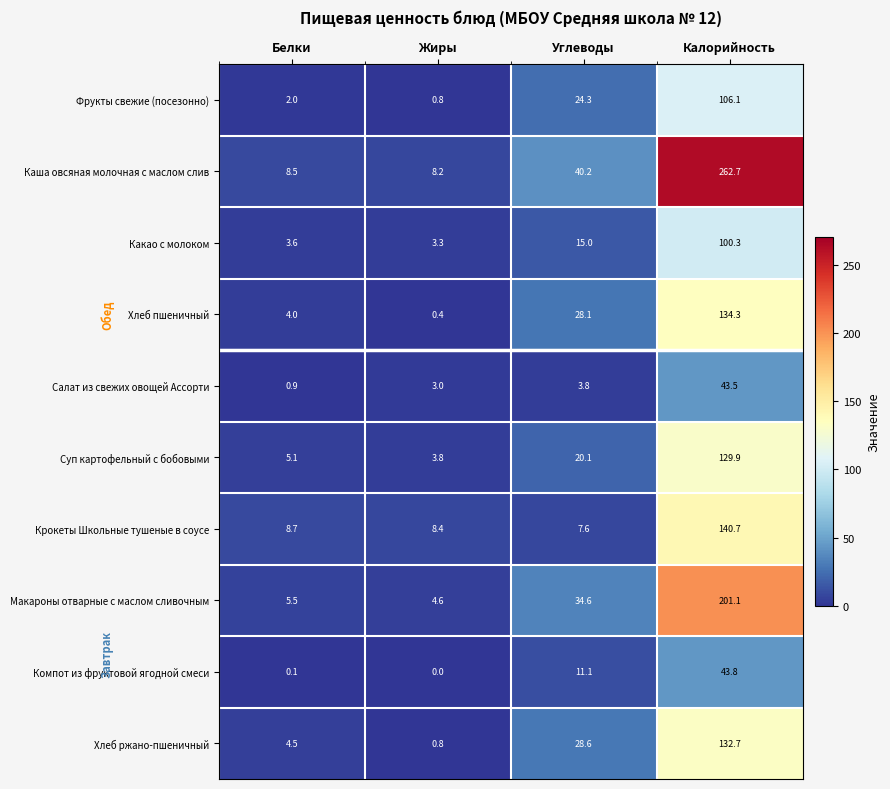

What is the highest value of the Хлеб пшеничный series?

134.3